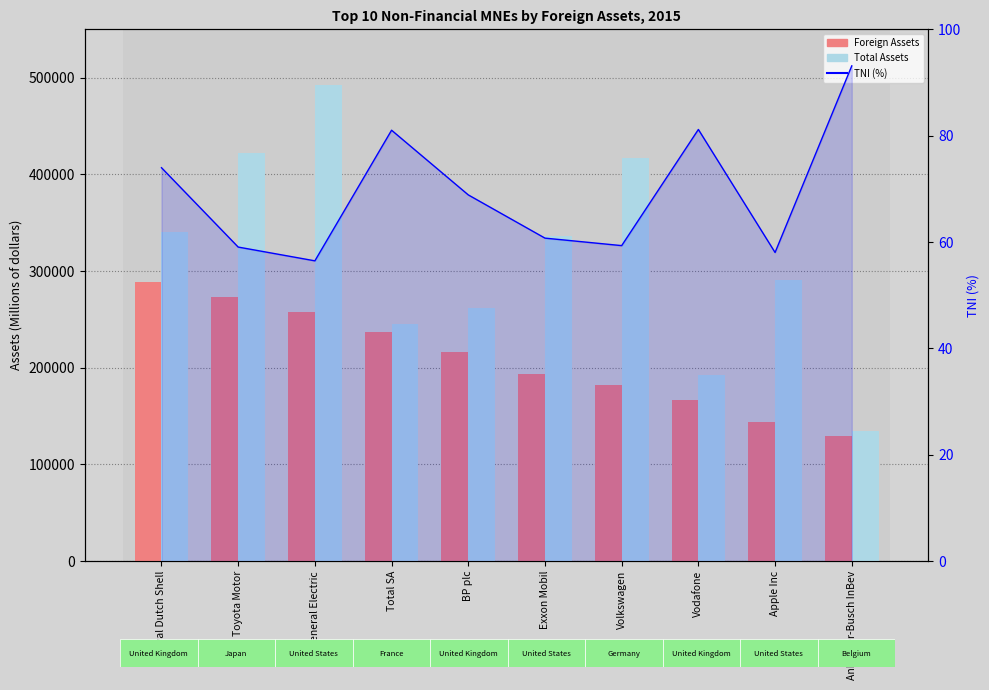

What is the sum of the Foreign Assets values at Volkswagen and Royal Dutch Shell?

470108.7